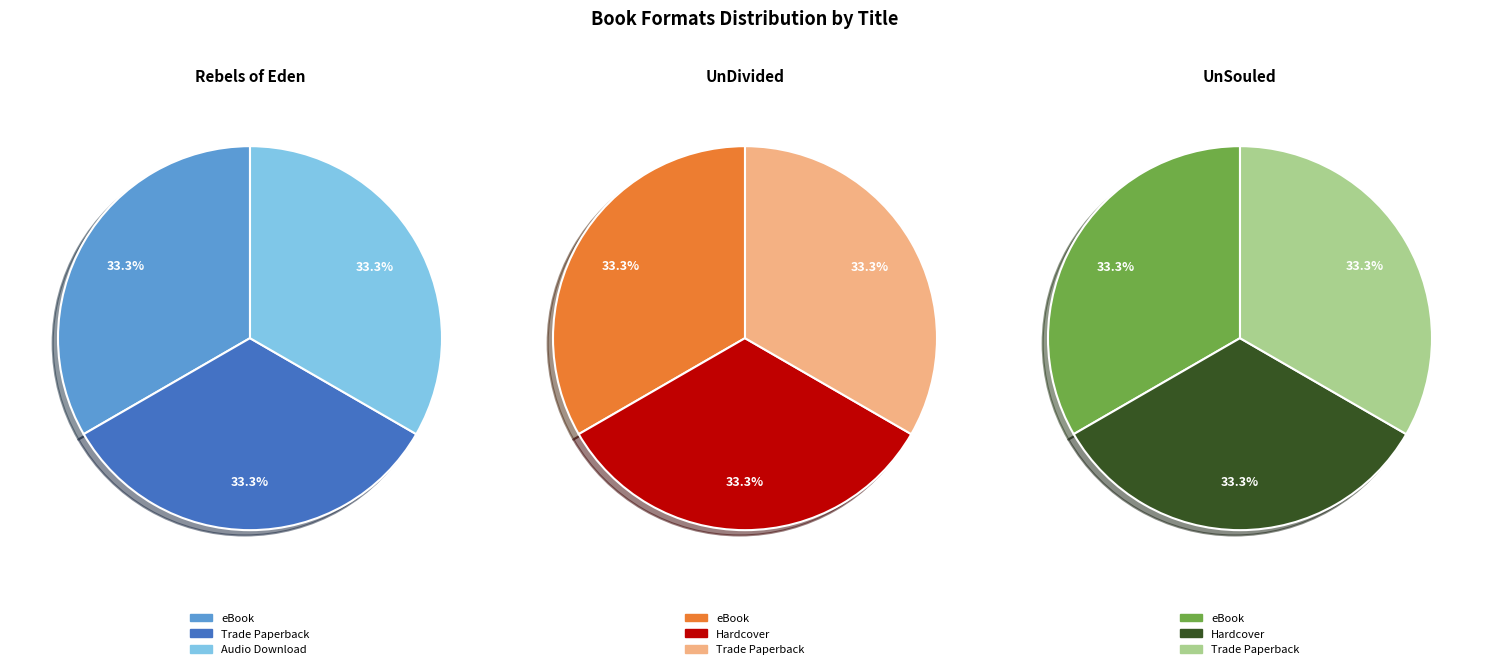

Which series has the widest spread of values?

Rebels of Eden